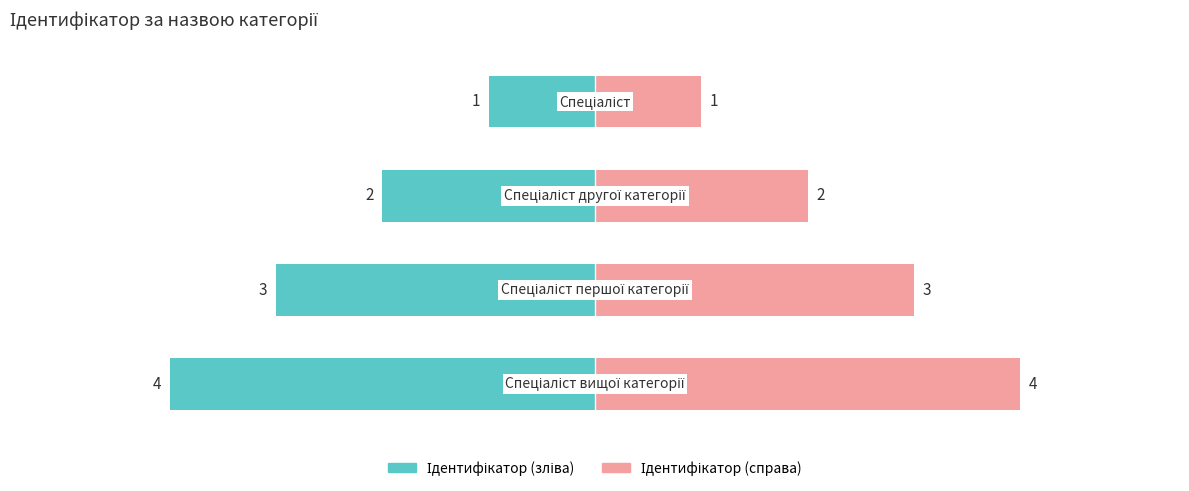

True or false: Ідентифікатор (зліва) has a value of -7 at 3.

False